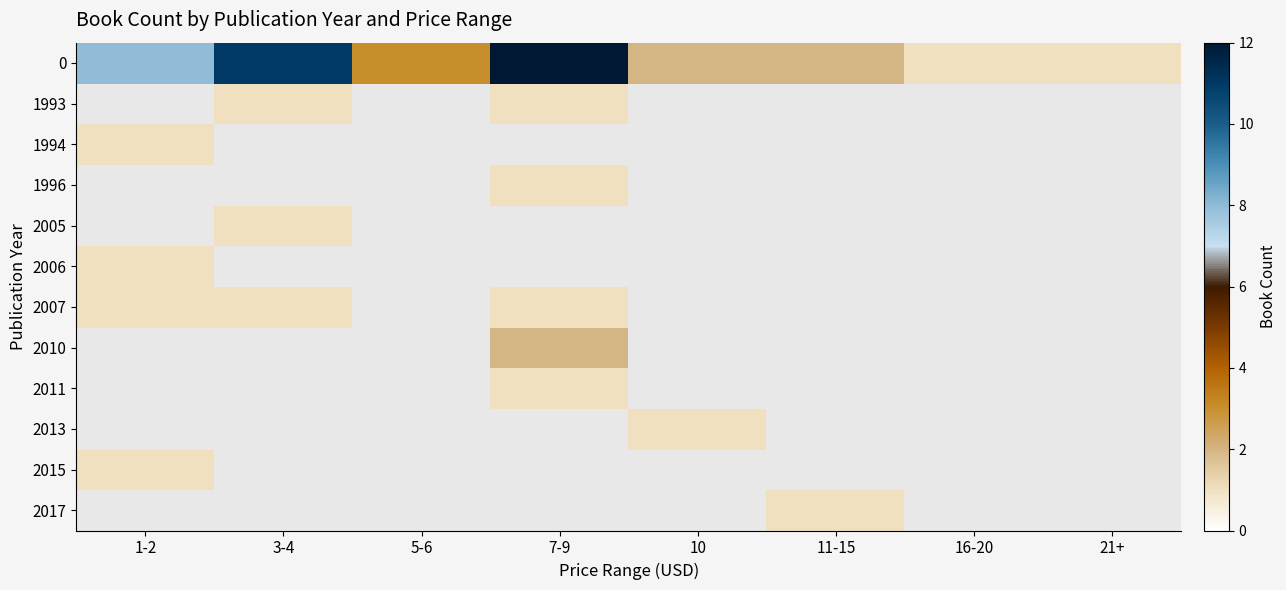

Rank the series at 5-6 from lowest to highest value.

1993, 1994, 1996, 2005, 2006, 2007, 2010, 2011, 2013, 2015, 2017, 0